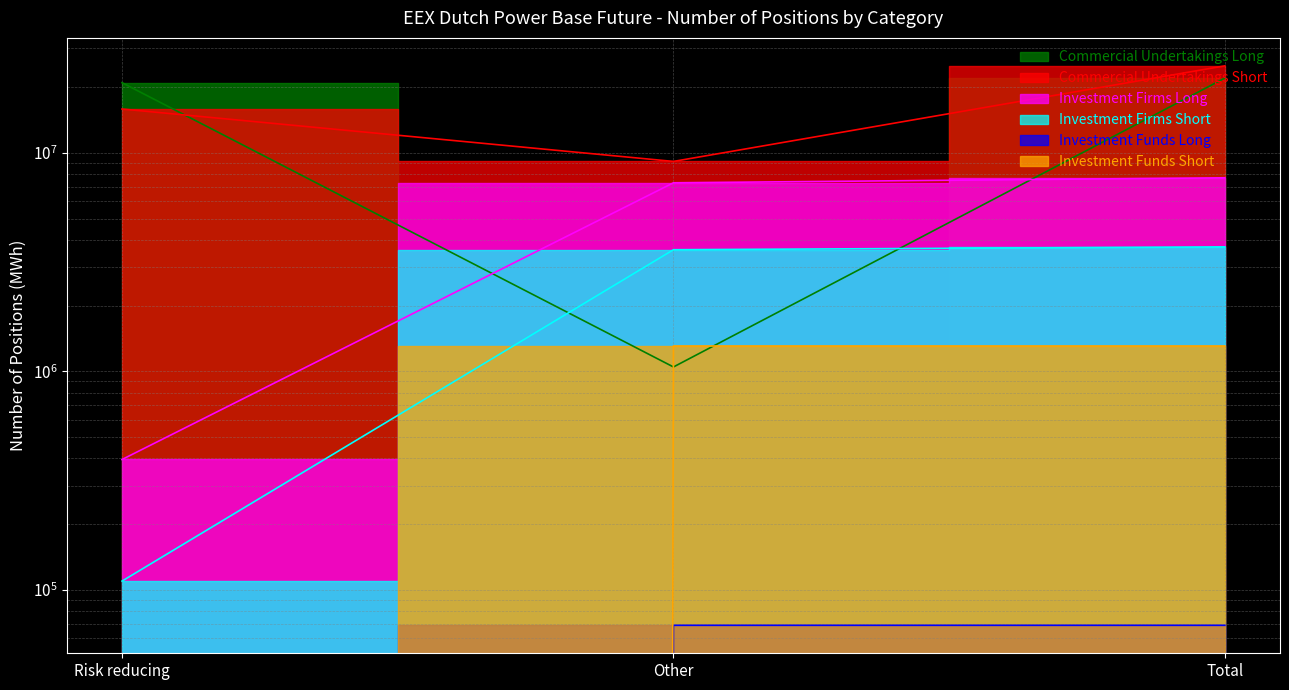

What are all the series names shown in the legend?

Commercial Undertakings Long, Commercial Undertakings Short, Investment Firms Long, Investment Firms Short, Investment Funds Long, Investment Funds Short